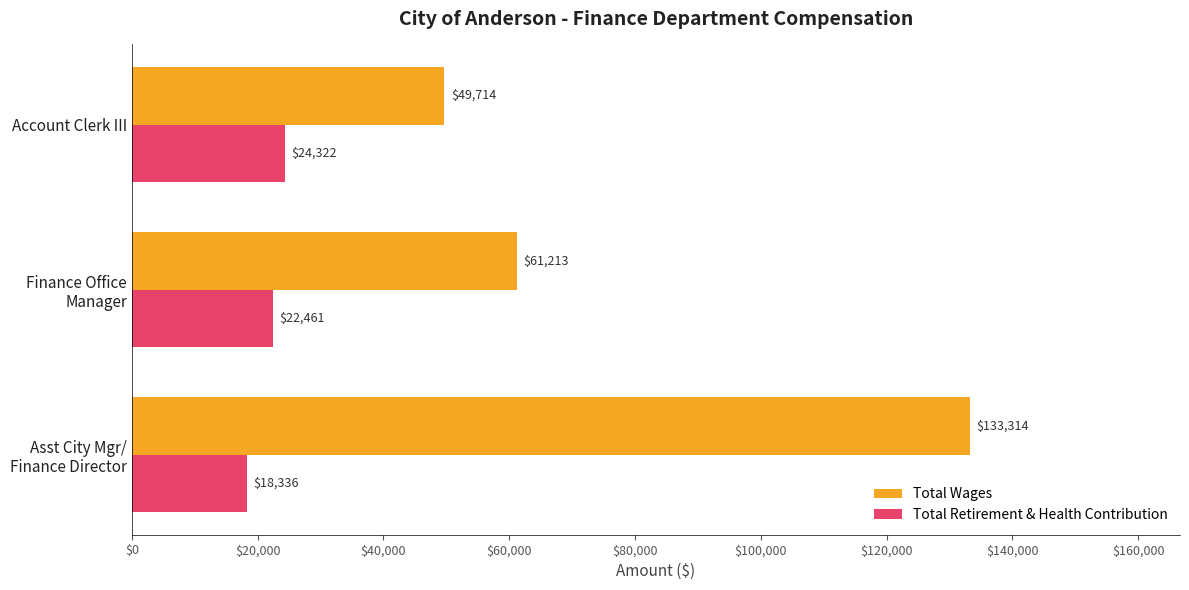

List the labels in order of Total Retirement & Health Contribution value, smallest first.

Asst City Mgr/
Finance Director, Finance Office
Manager, Account Clerk III